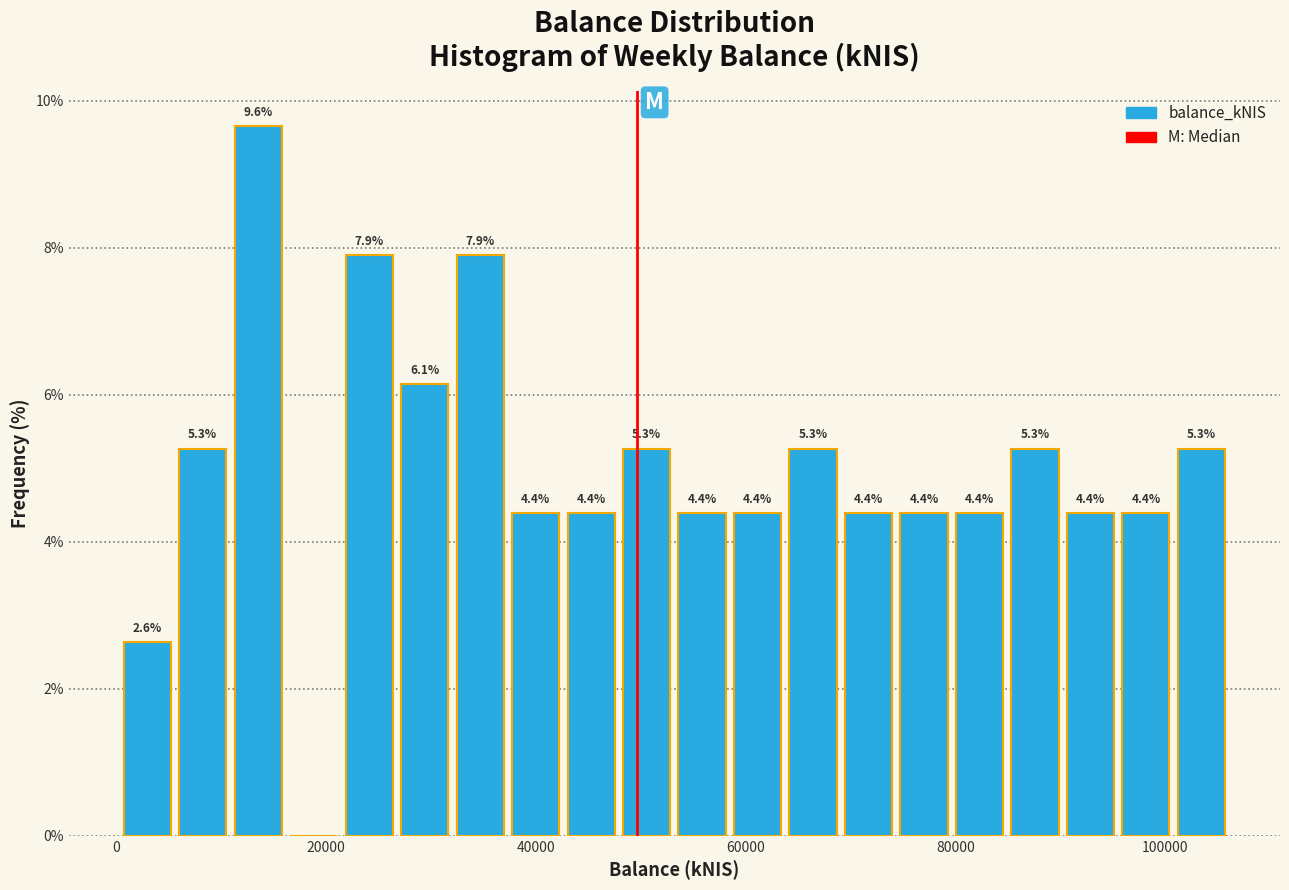

Around what value on the x-axis is the tallest bar? Give the approximate position of its centre, as read against the axis.

14000